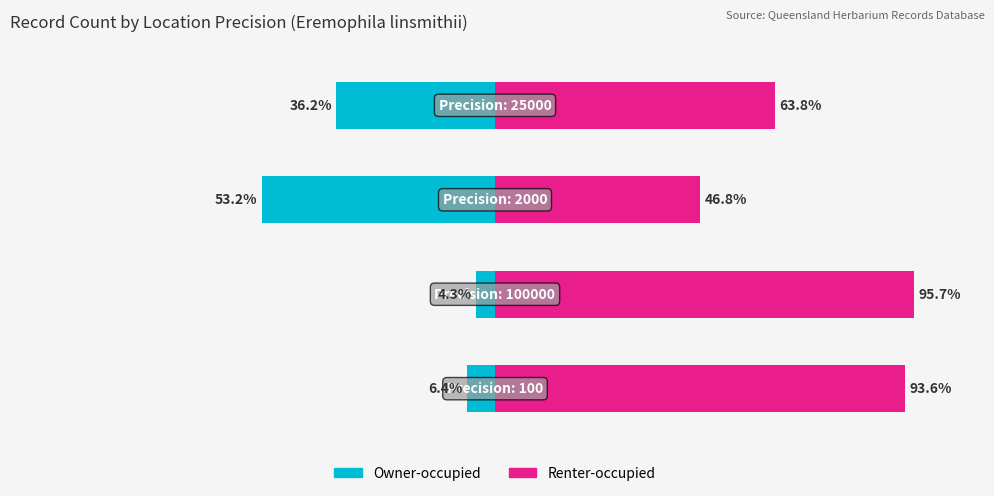

The Owner-occupied series shows -5.9 at −100. True or false?

False